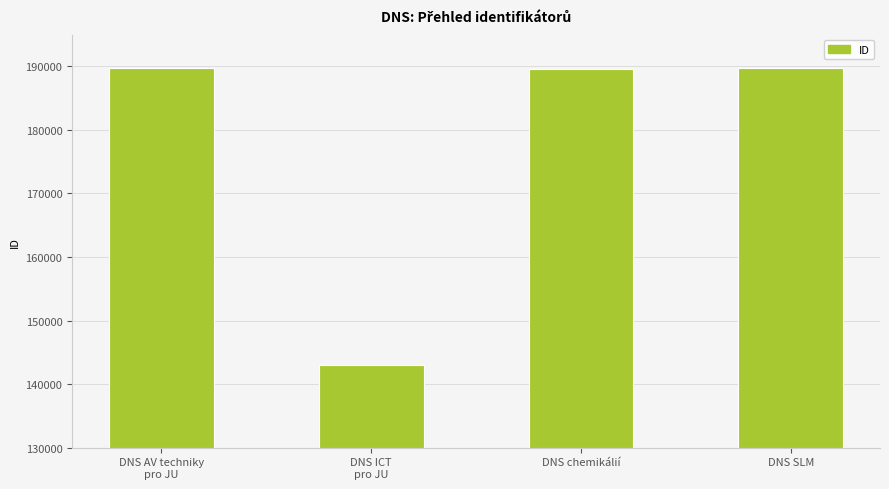

What is the sum of the values at DNS AV techniky
pro JU and DNS chemikálií?

379351